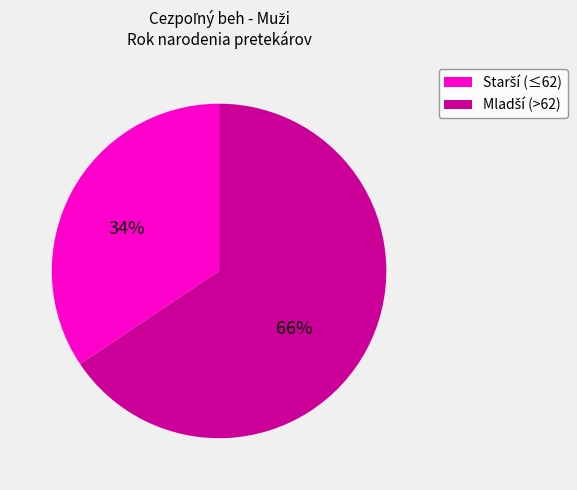

To the nearest percent, what is the average slice percentage?

50%